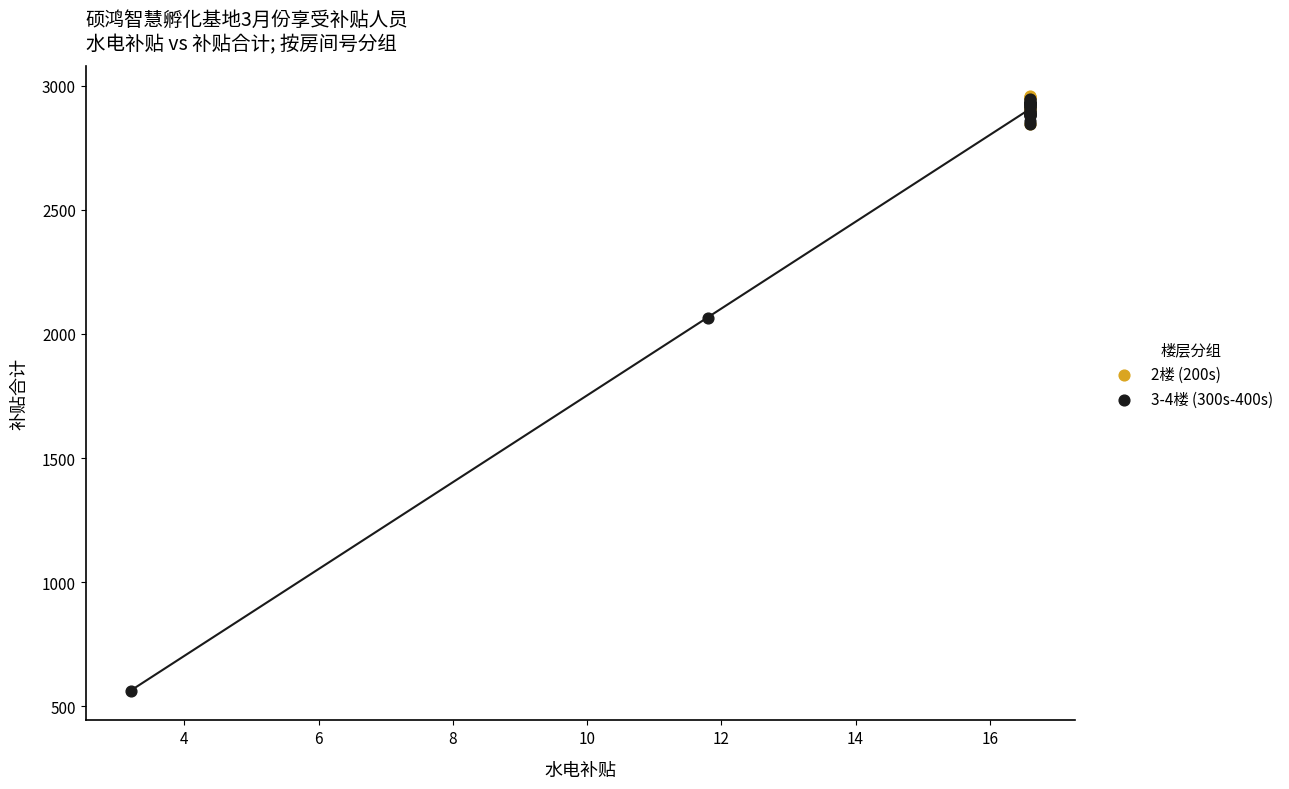

Which series has the largest Y range (max minus min)?

3-4楼 (300s-400s)